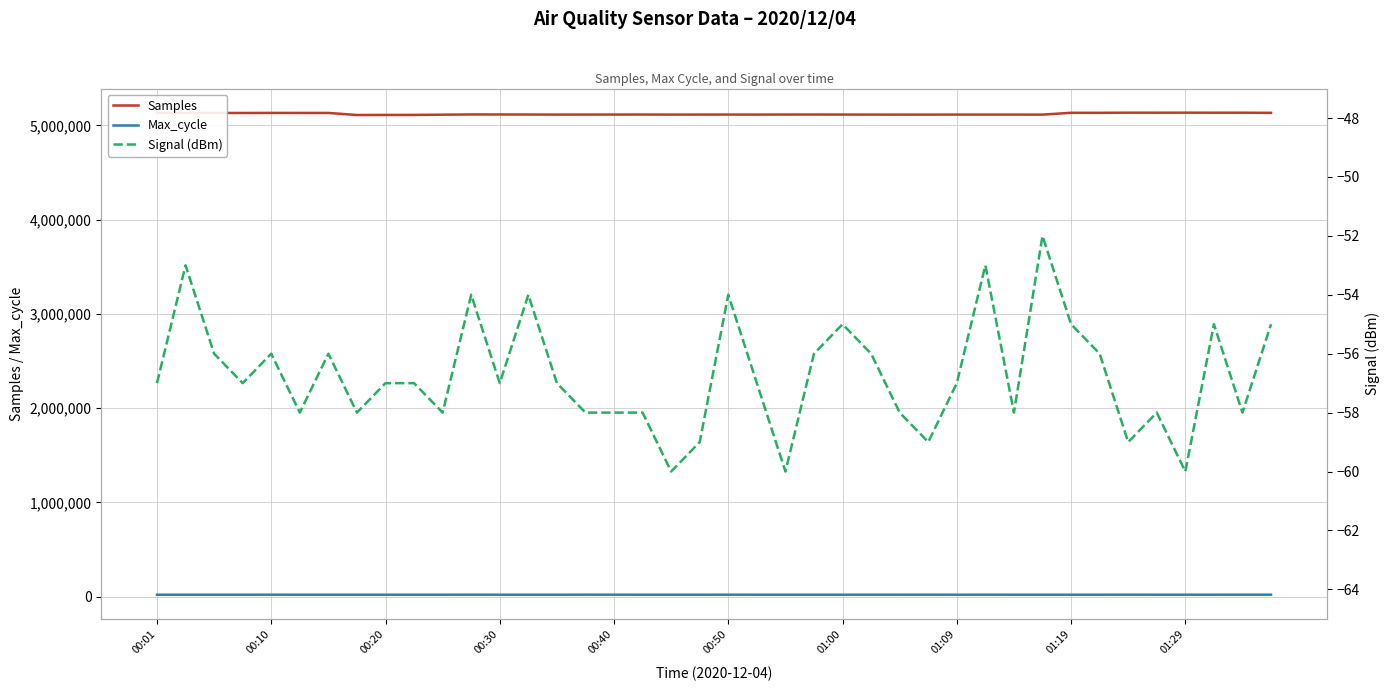

True or false: Samples and Max_cycle cross at least once.

False